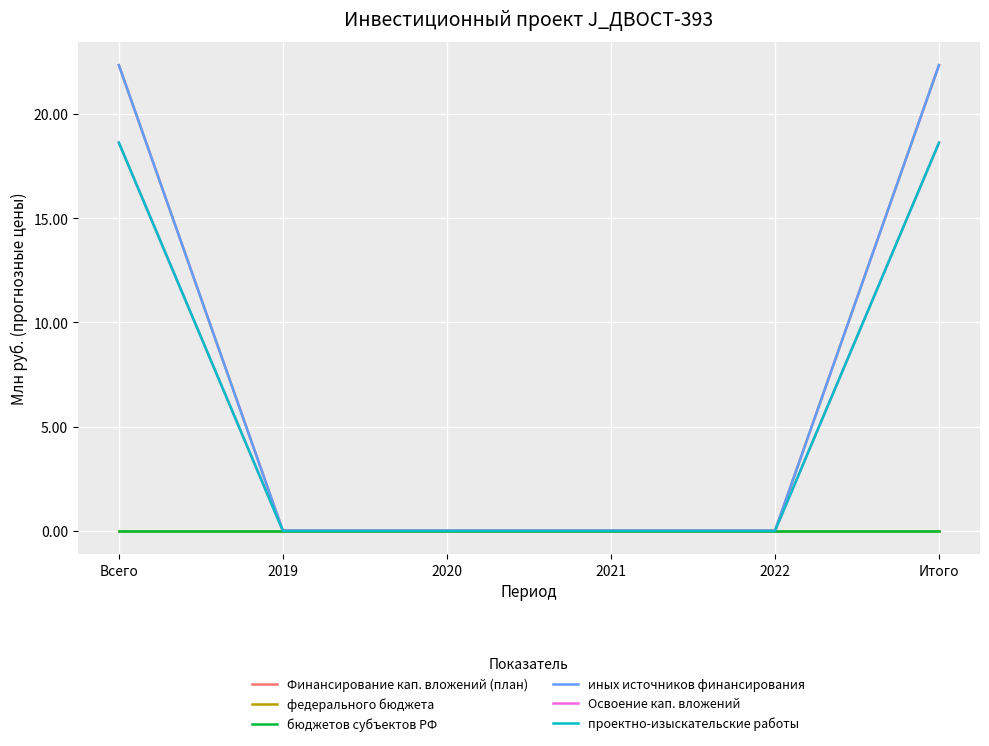

Does the chart have visible grid lines?

Yes